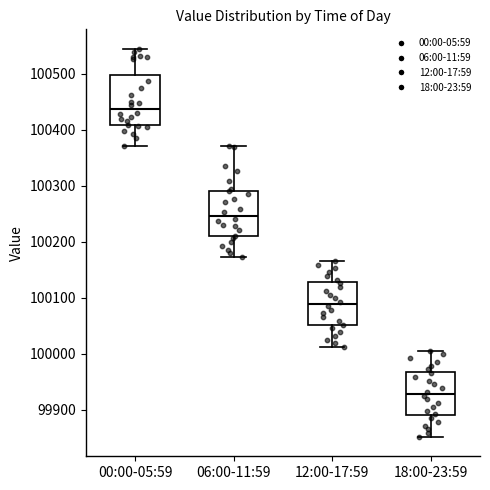

Reading left to right, read every box against the y-axis: the position of its median line, the range the box covers, and the ends of its whiskers. The values are not printed on the chart, so give them approximately, as read against the axis.

00:00-05:59: median 100440, box 100410 to 100500, whiskers 100370 to 100540
06:00-11:59: median 100250, box 100210 to 100290, whiskers 100170 to 100370
12:00-17:59: median 100090, box 100050 to 100130, whiskers 100010 to 100170
18:00-23:59: median 99930, box 99890 to 99970, whiskers 99850 to 100010